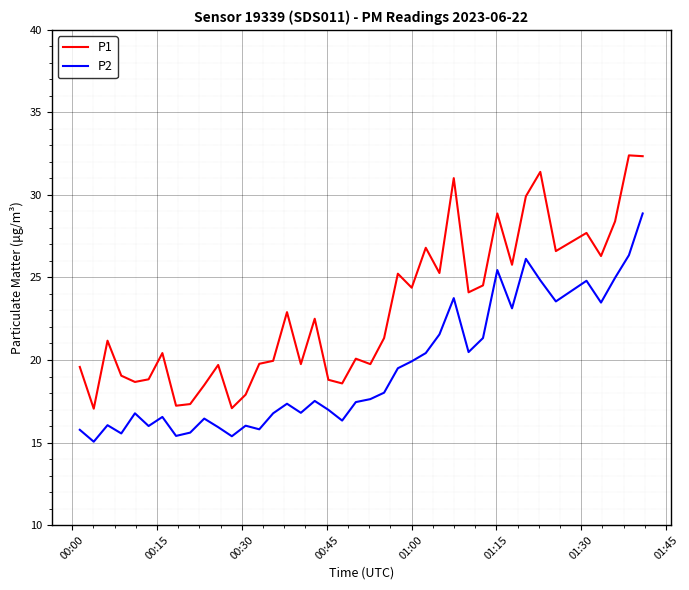

Which series has the largest range (max minus min)?

P1